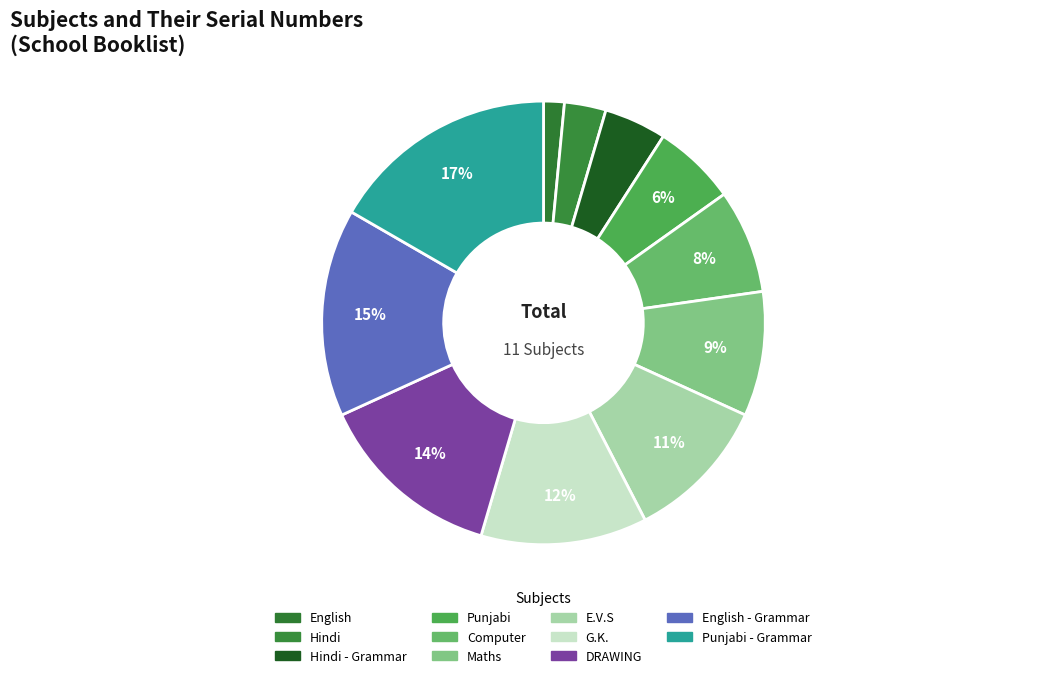

Count the number of slices in the pie.

11